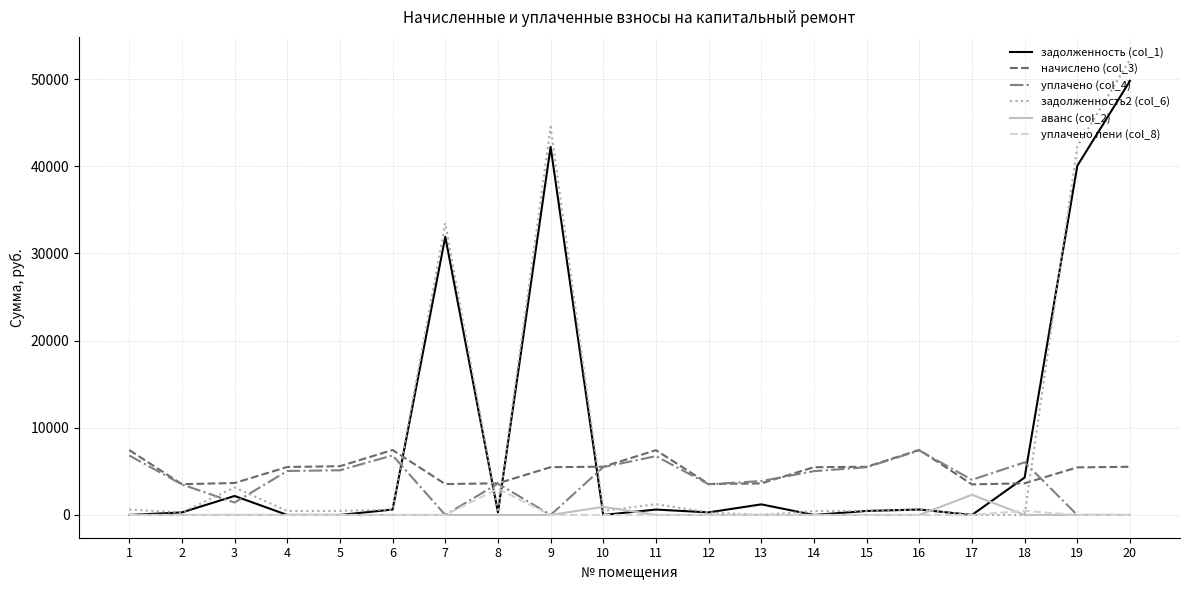

At which label does аванс (col_2) reach its peak?

17